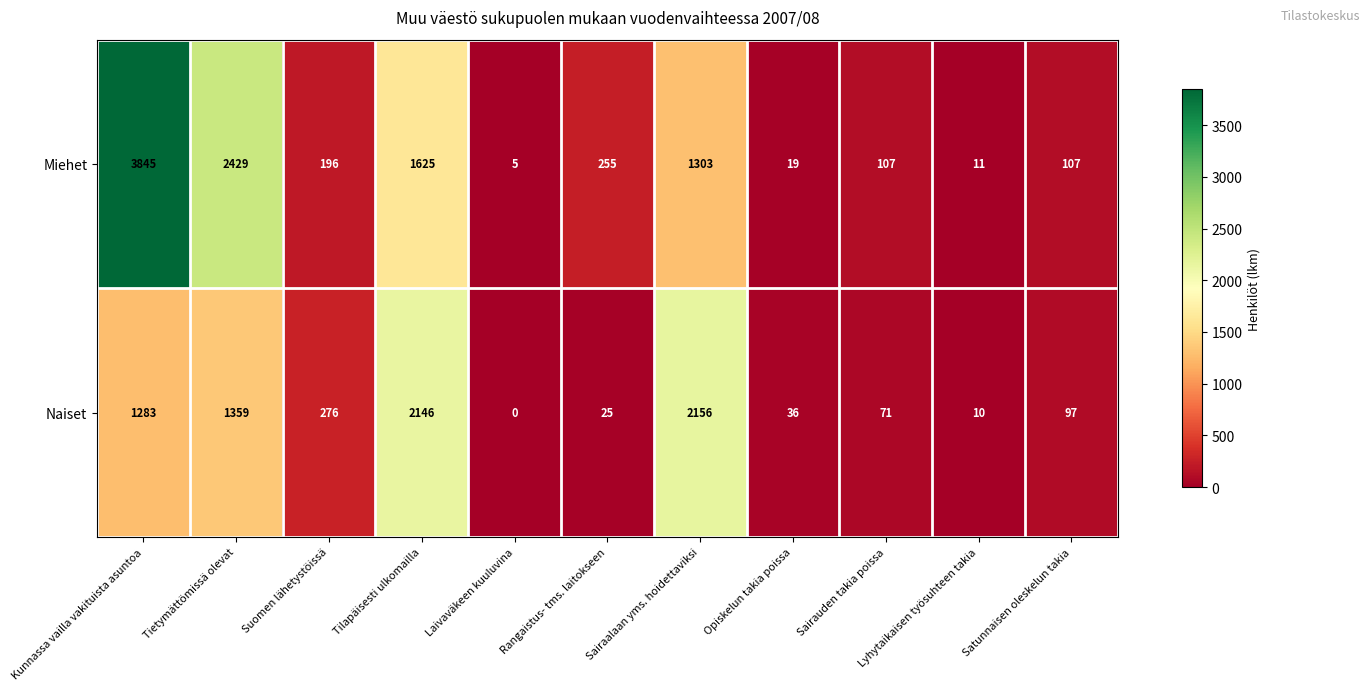

What is the difference between the Miehet values at Suomen lähetystöissä and Sairauden takia poissa?

89